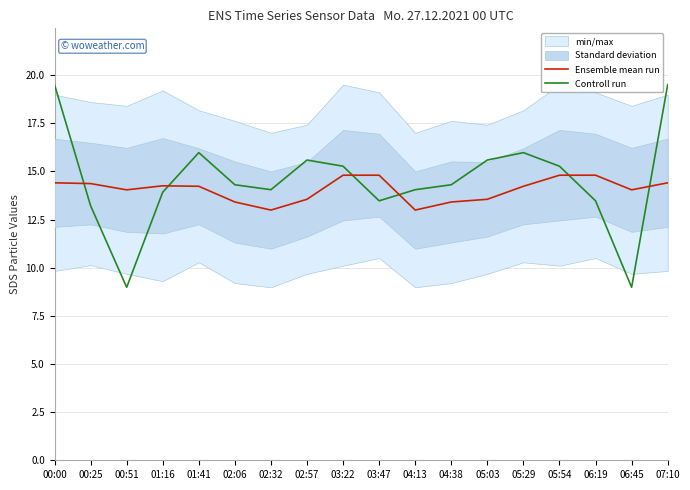

Reading left to right, list all the values displayed in this chart.

Ensemble mean run: 14.4	14.4	14.0	14.2	14.2	13.4	13.0	13.6	14.8	14.8	13.0	13.4	13.6	14.2	14.8	14.8	14.0	14.4
Controll run: 19.5	13.2	9.0	13.9	16.0	14.3	14.0	15.6	15.3	13.5	14.0	14.3	15.6	16.0	15.3	13.5	9.0	19.5